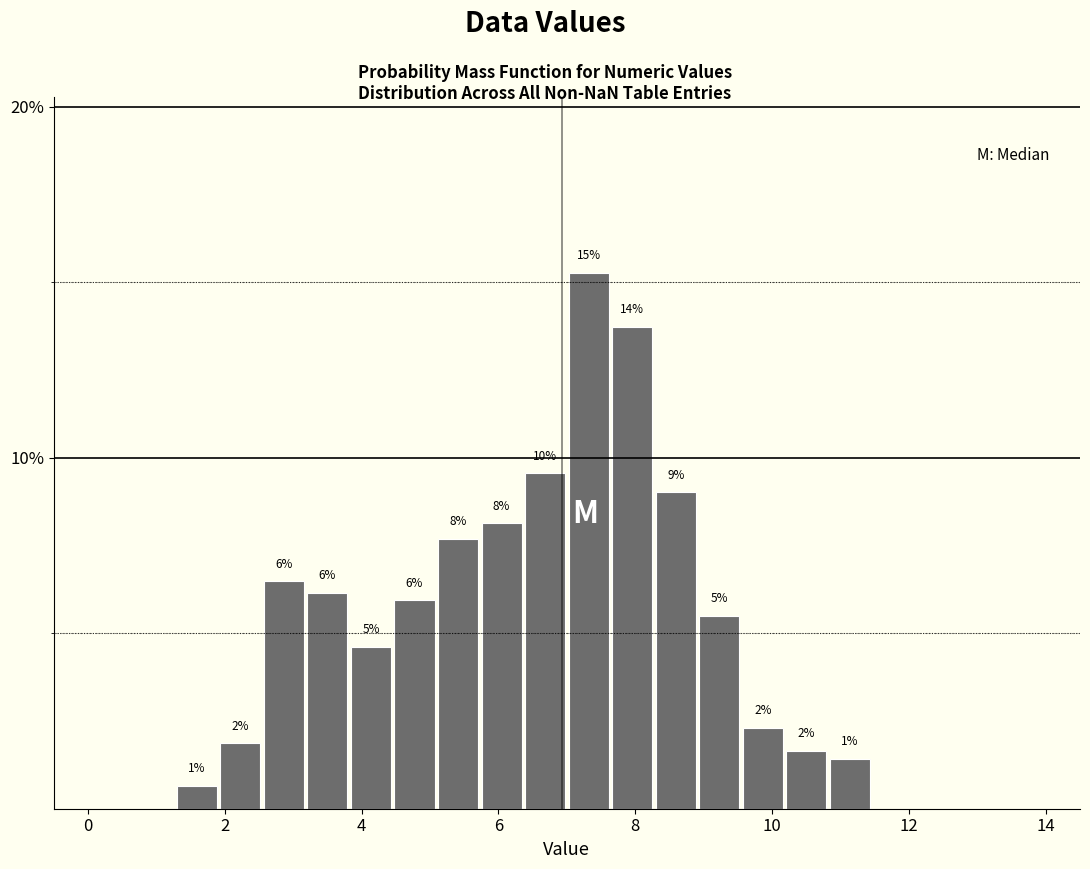

Read against the x-axis, roughly where is the centre of the tallest bar?

7.4